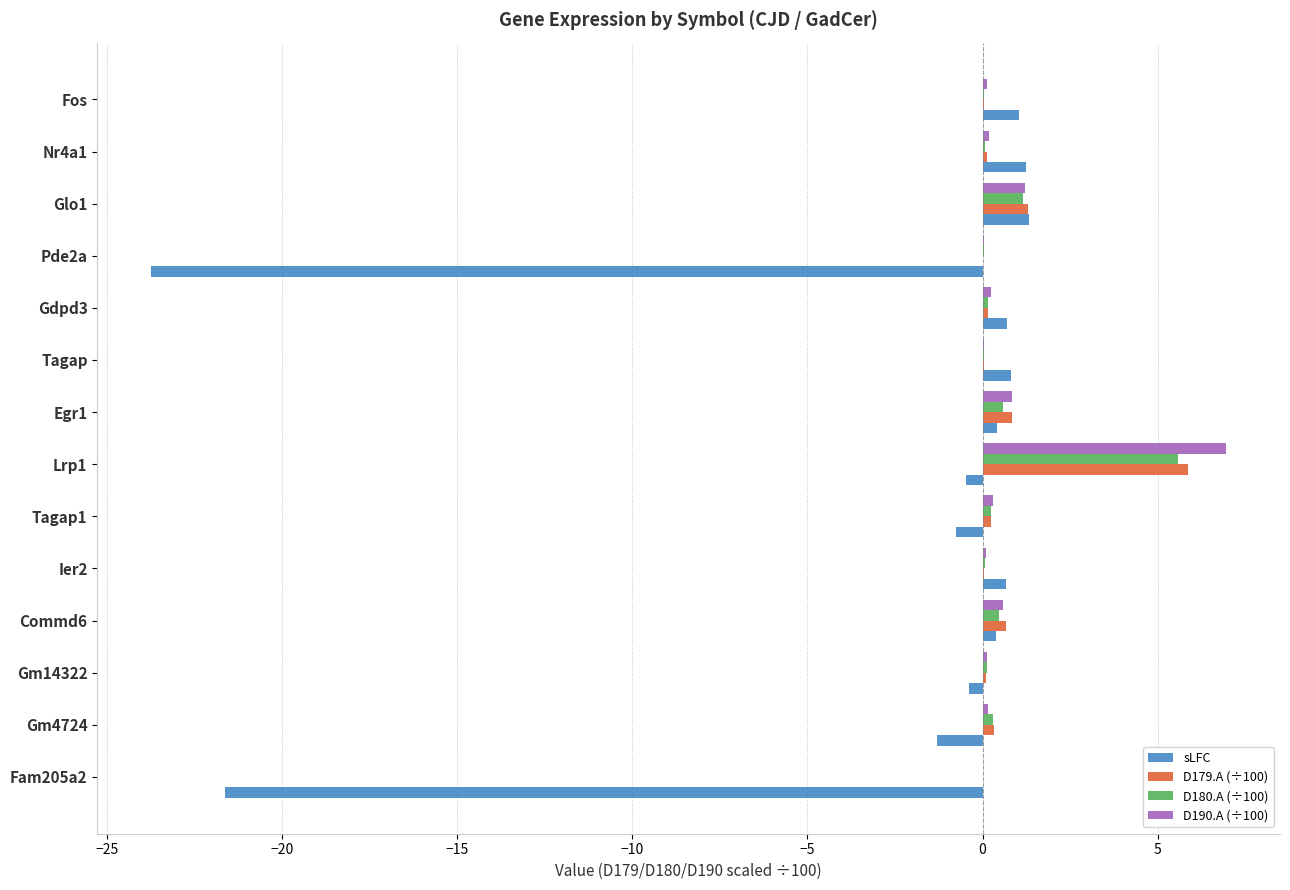

Is the value of D180.A (÷100) at Fam205a2 greater than the value of sLFC at Tagap1?

Yes